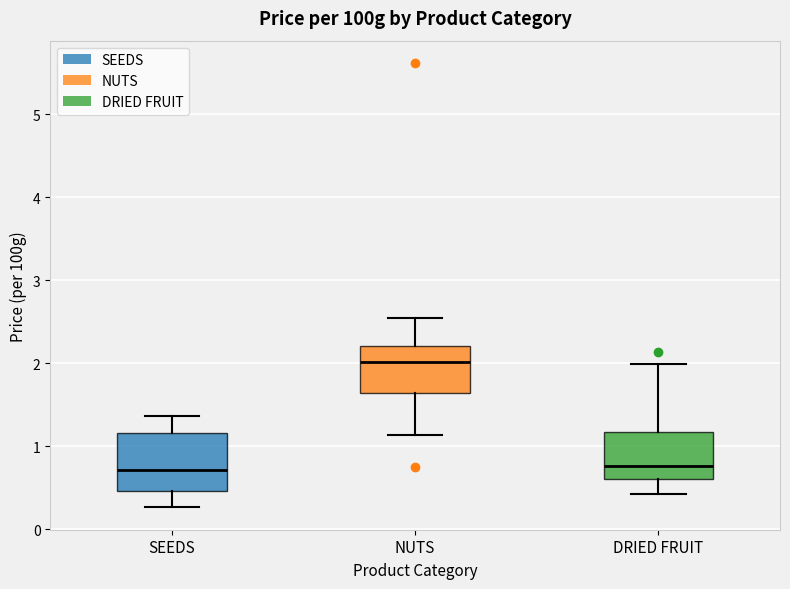

Reading left to right, transcribe this box plot: for each box, give where its median line is, the range the box spans, and where its two whiskers end, as read against the y-axis. The values are not printed on the chart, so give them approximately, as read against the axis.

SEEDS: median 0.7, box 0.5 to 1.2, whiskers 0.3 to 1.4
NUTS: median 2.0, box 1.6 to 2.2, whiskers 1.1 to 2.6
DRIED FRUIT: median 0.8, box 0.6 to 1.2, whiskers 0.4 to 2.0